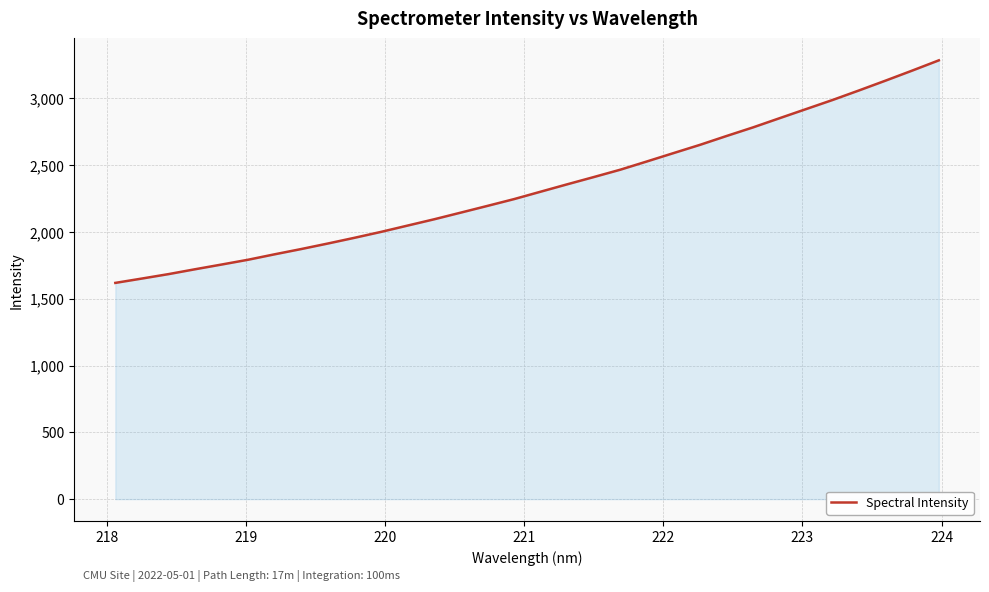

What is the smallest value displayed?

1618.4